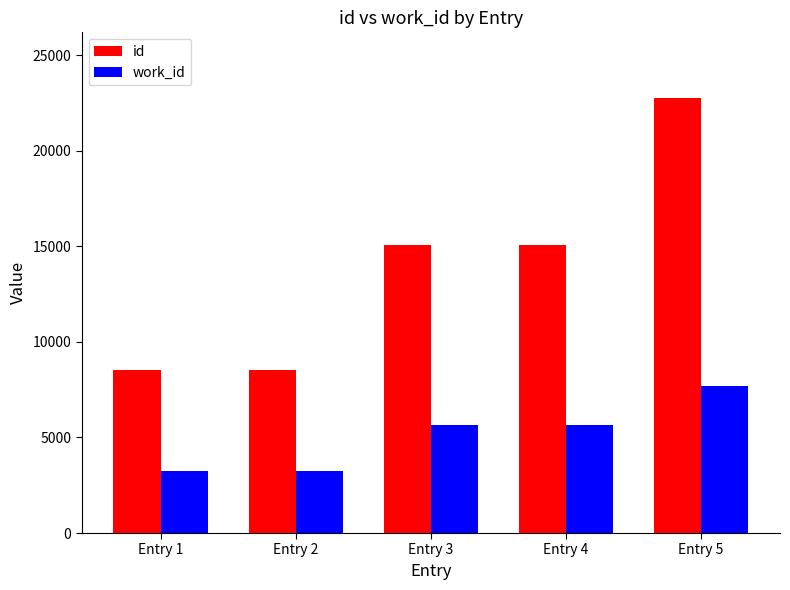

List the series in order of their peak value, highest first.

id, work_id